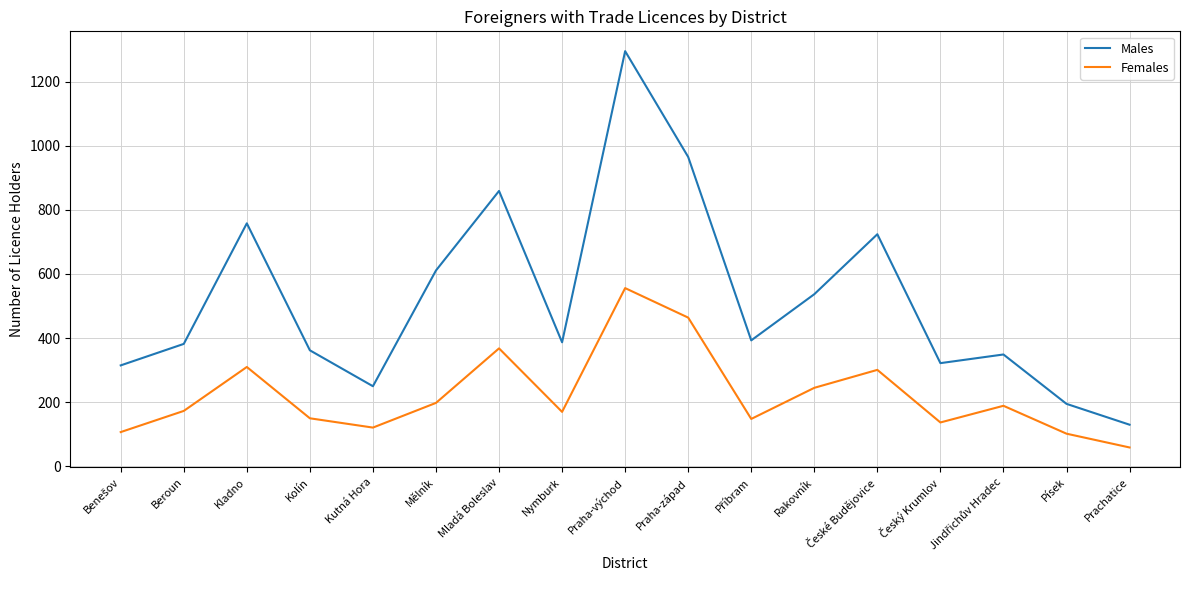

At which category is the sum across all series the highest?

Praha-východ